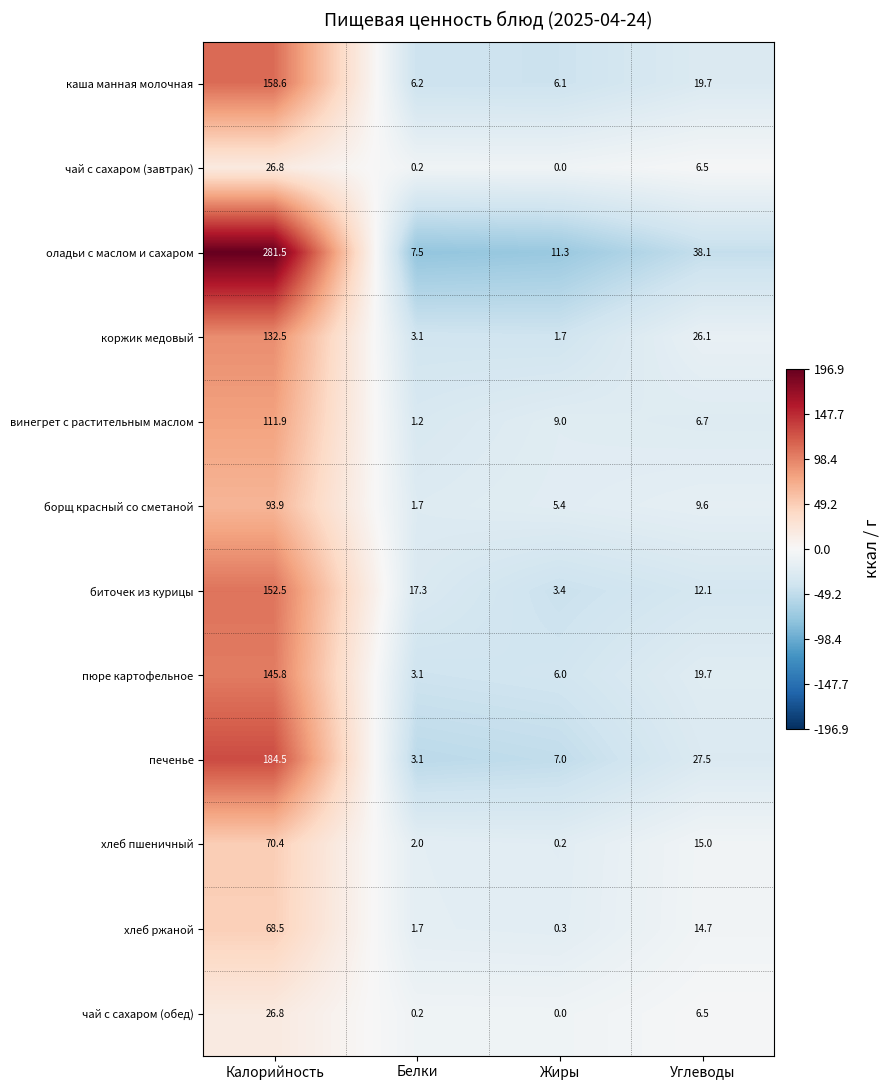

At which category does the chart reach its minimum across all series?

Жиры